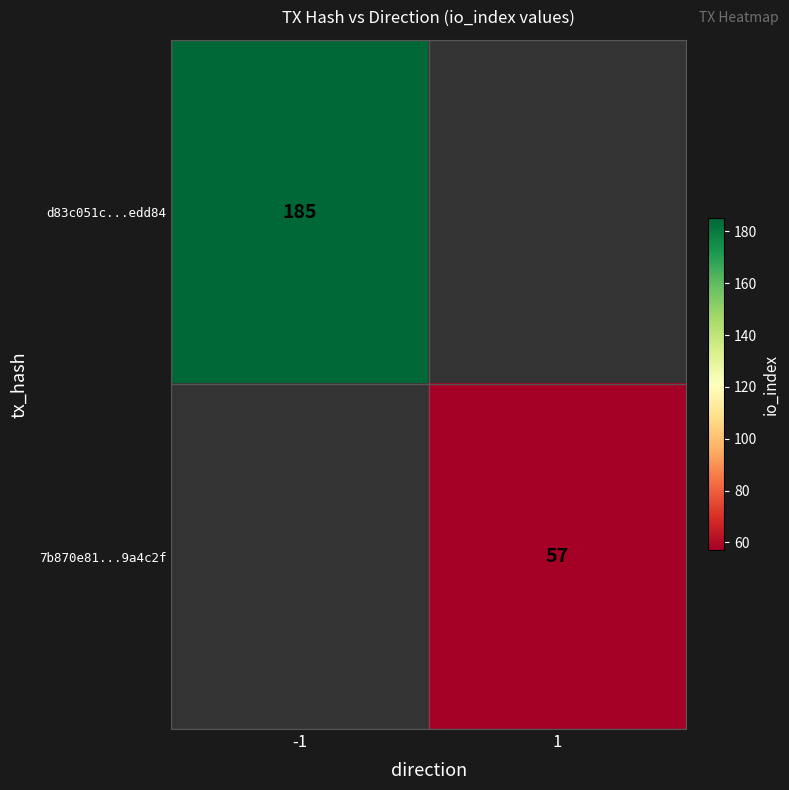

True or false: d83c051c...edd84 has a value of 185 at -1.

True